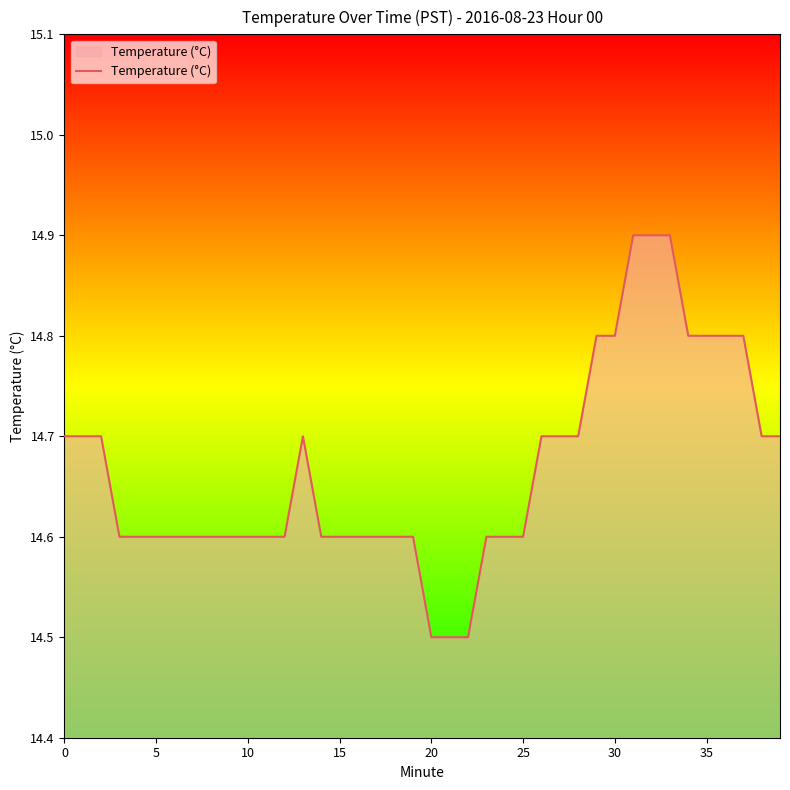

What is the smallest value displayed?

14.5